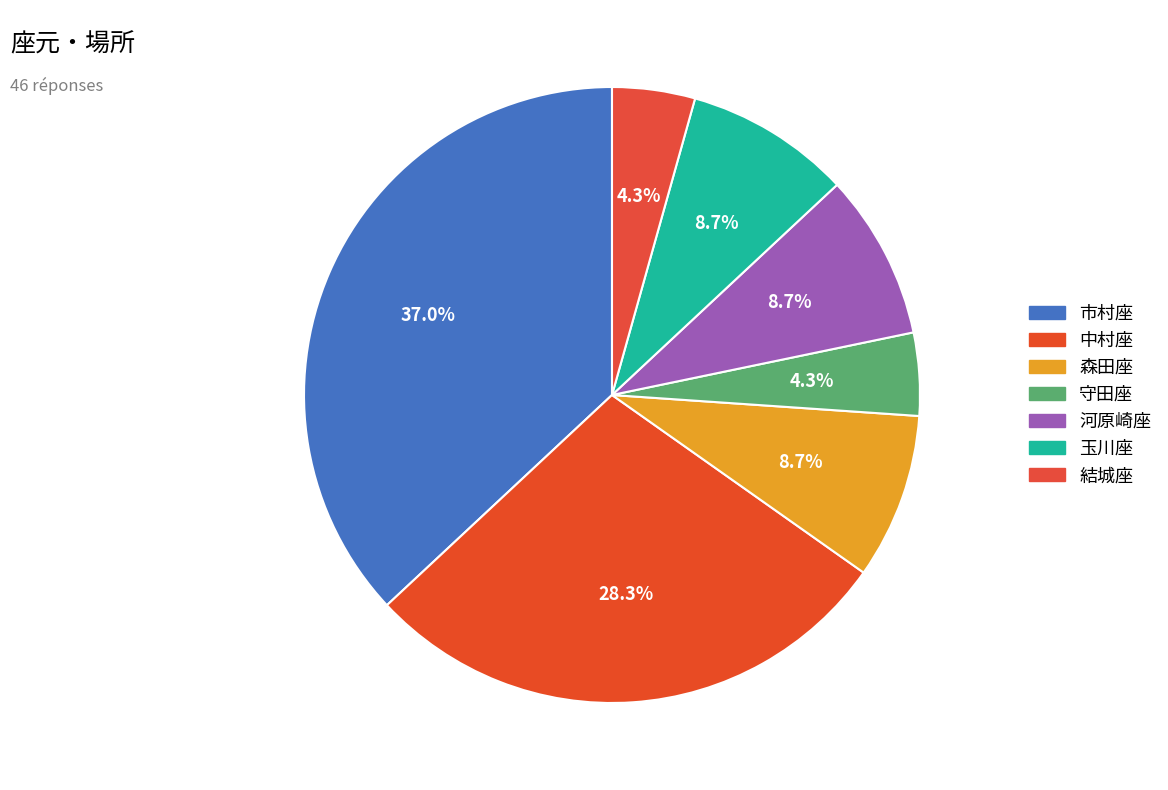

How many slices are in this pie chart?

7